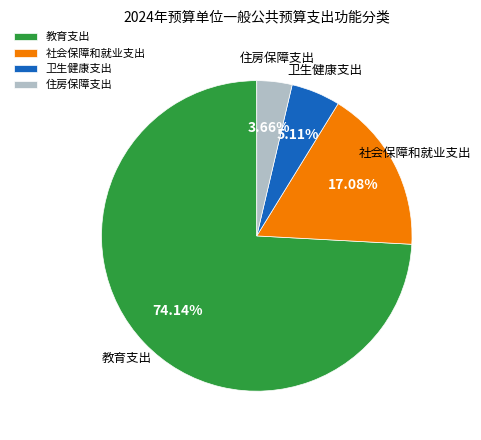

Which slice is the largest?

教育支出